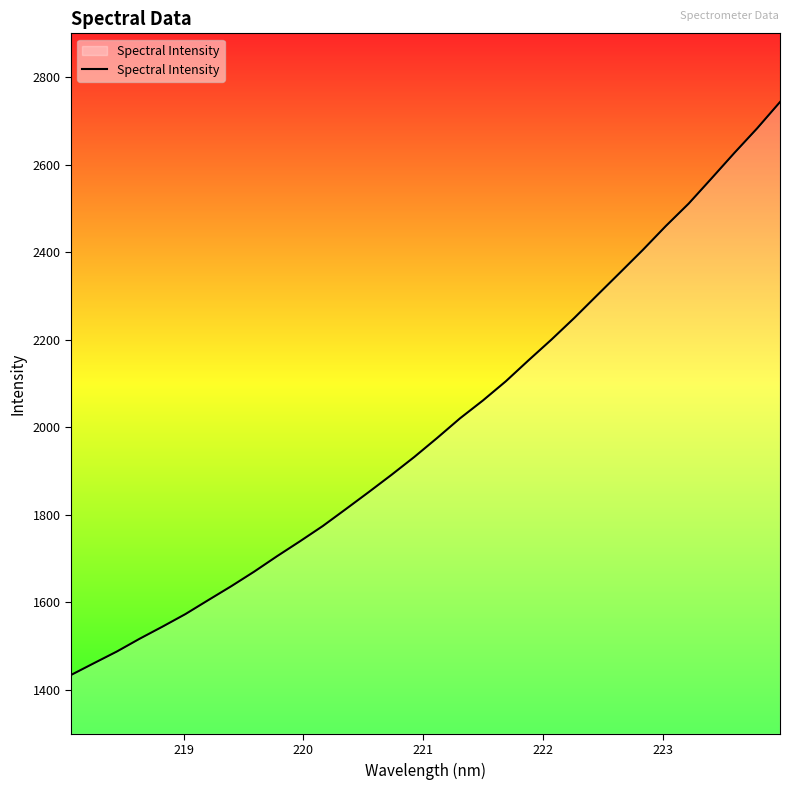

What is the smallest value displayed?

1434.3